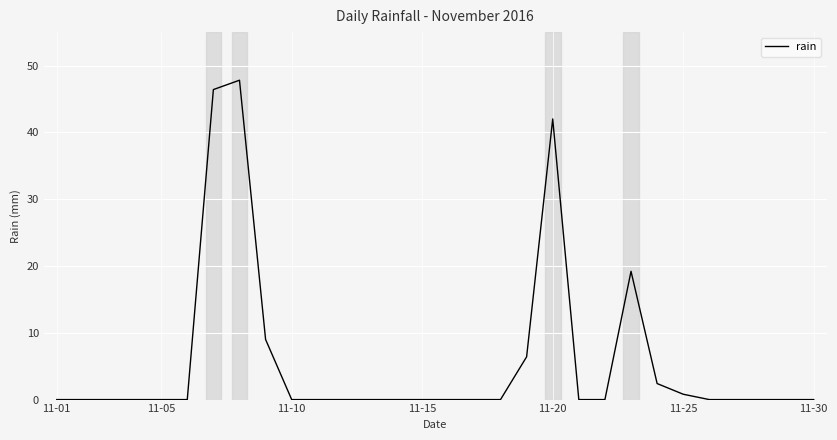

What is the difference between the maximum and minimum values?

47.8